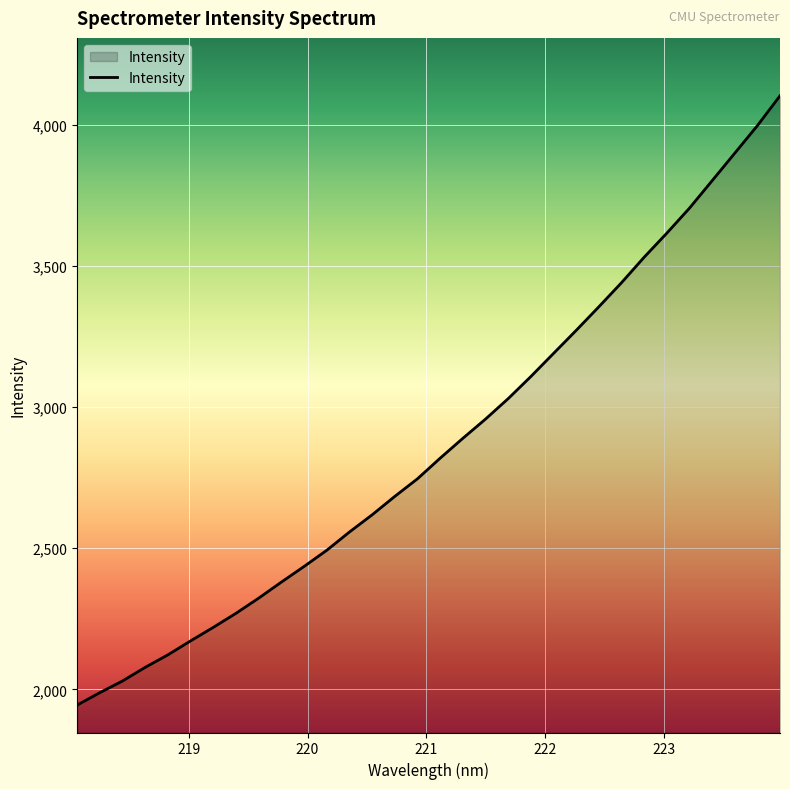

What is the minimum value shown in the chart?

1944.1